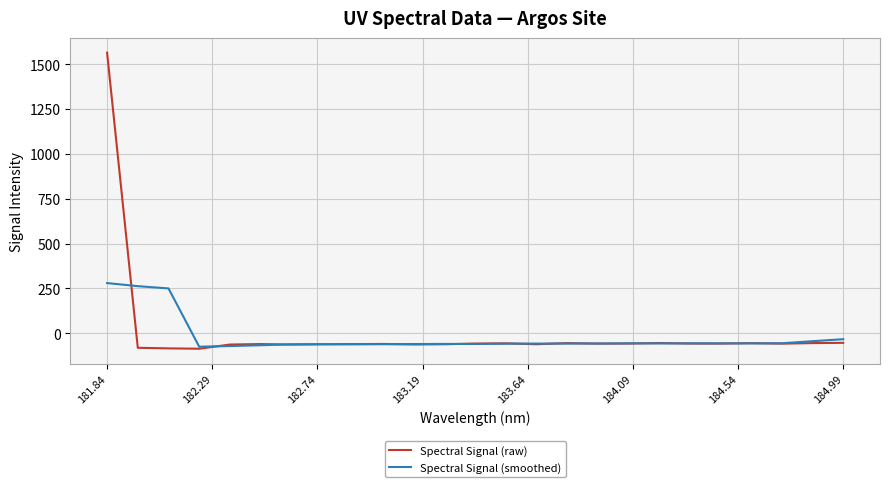

What is the highest value of the Spectral Signal (raw) series?

1563.6